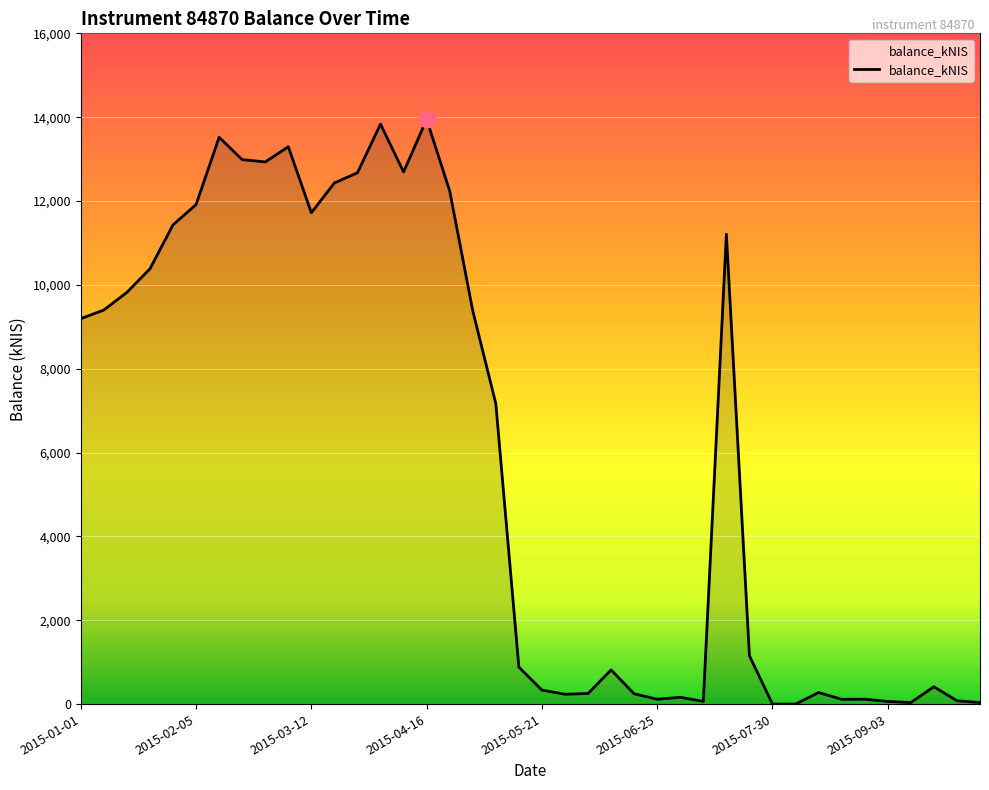

What is the difference between the maximum and minimum values?

13945.9